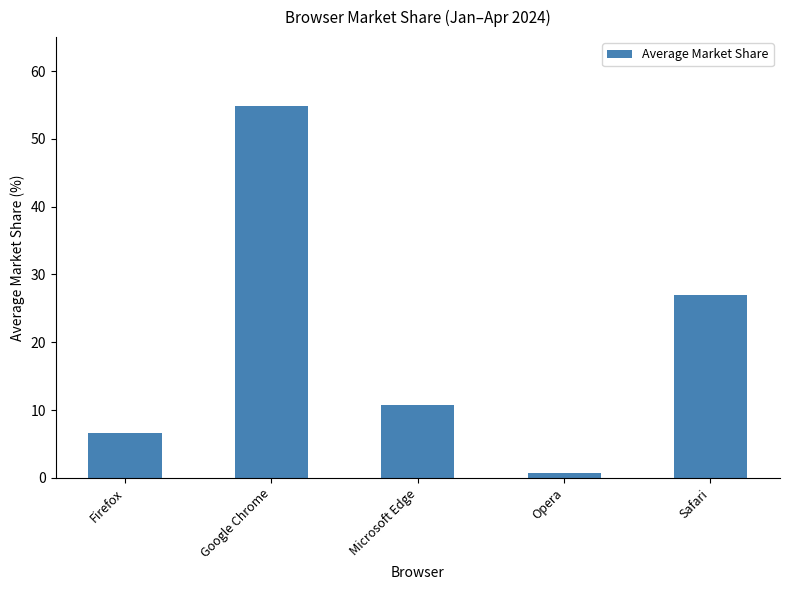

What is the difference between the maximum and minimum values?

54.1